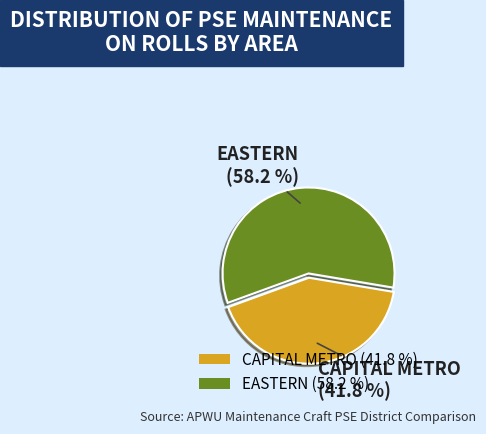

To the nearest percent, what portion does CAPITAL METRO represent?

42%